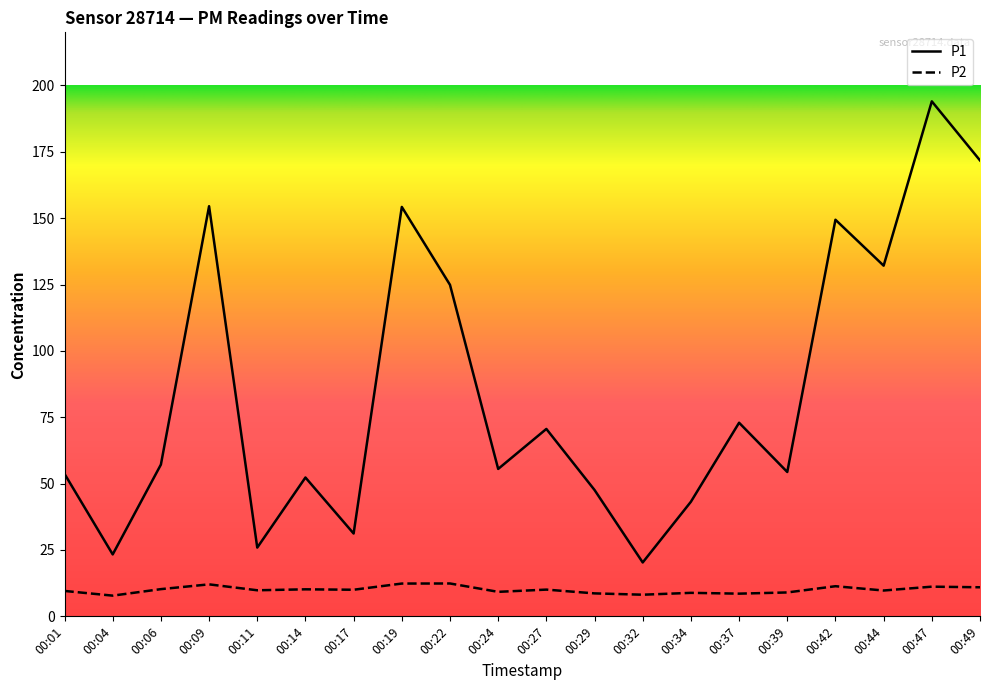

What is the minimum value shown in the chart?

7.8